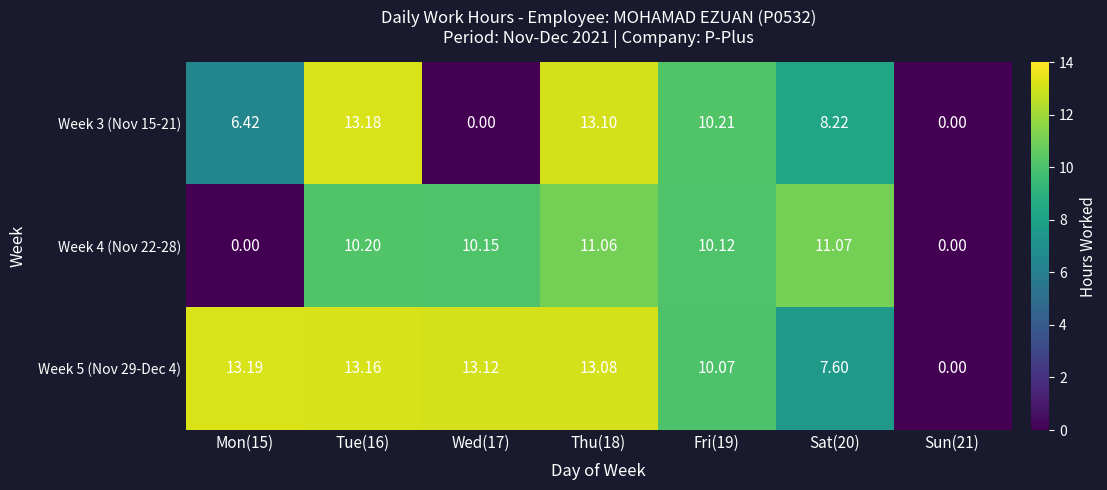

Which has a higher value, Wed(17) or Fri(19)?

Fri(19)